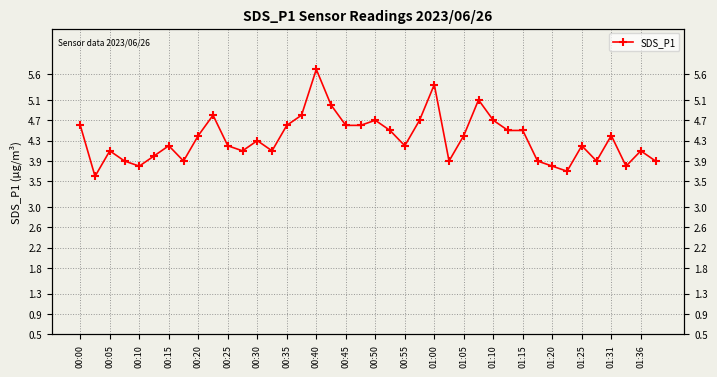

Reading right to left, list all the values displayed in this chart.

3.9	4.1	3.8	4.4	3.9	4.2	3.7	3.8	3.9	4.5	4.5	4.7	5.1	4.4	3.9	5.4	4.7	4.2	4.5	4.7	4.6	4.6	5.0	5.7	4.8	4.6	4.1	4.3	4.1	4.2	4.8	4.4	3.9	4.2	4.0	3.8	3.9	4.1	3.6	4.6